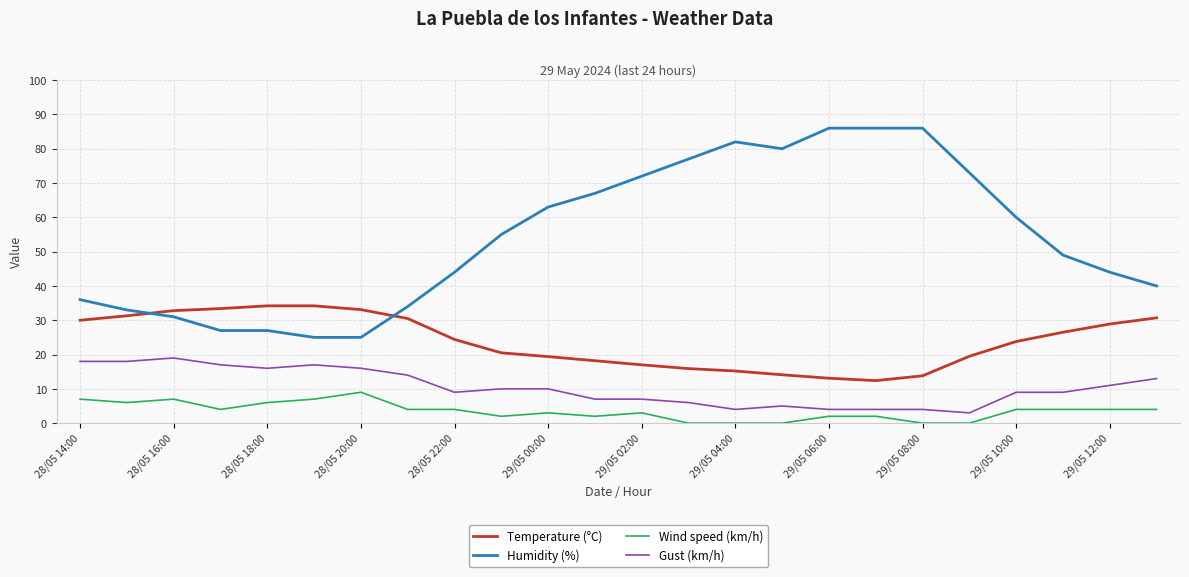

What is the sum of all Gust (km/h) values?

250.0